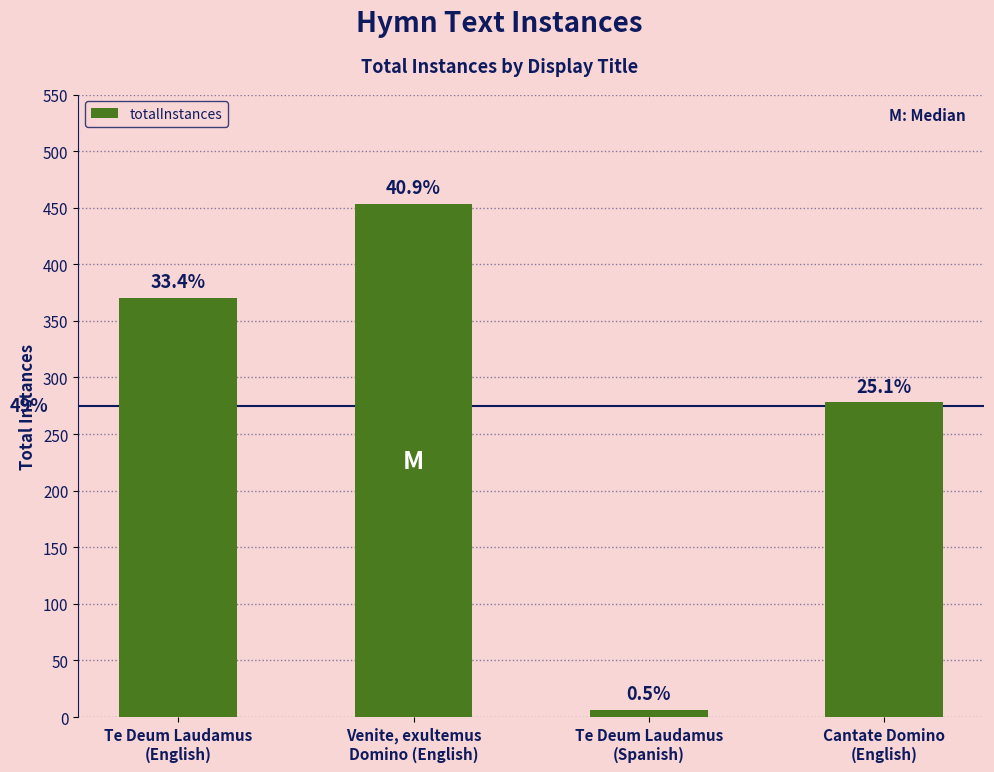

How many bars are there in total?

4